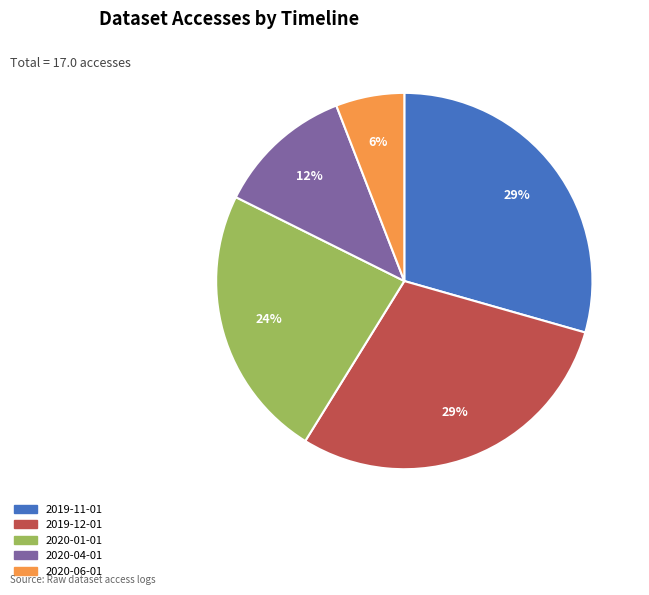

Is it true that 2020-01-01 is 24% of the pie?

True